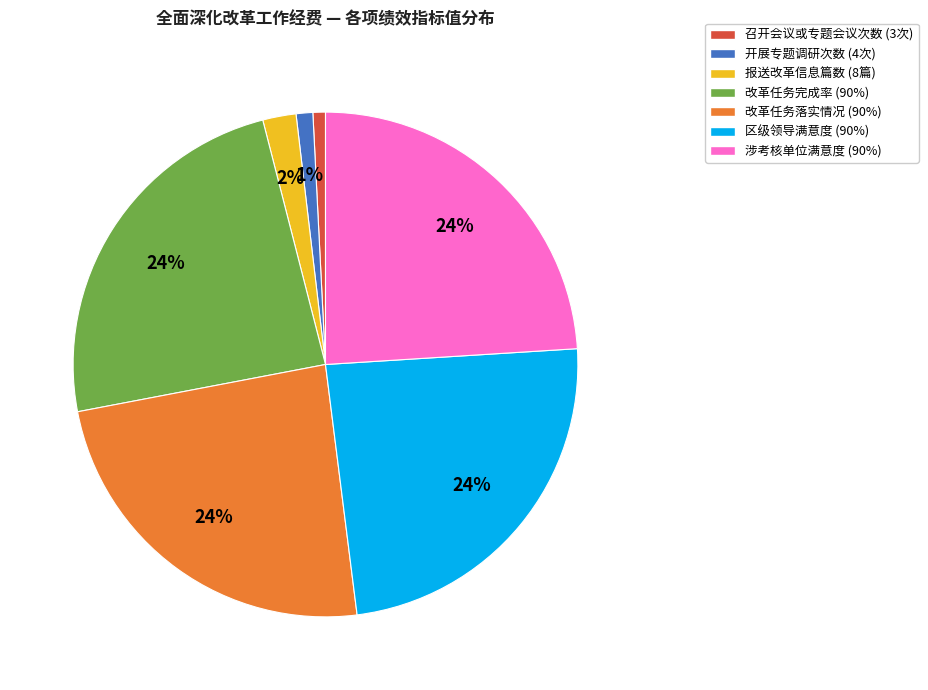

The 召开会议或专题会议次数 (3次) slice represents 11% of the pie. True or false?

False